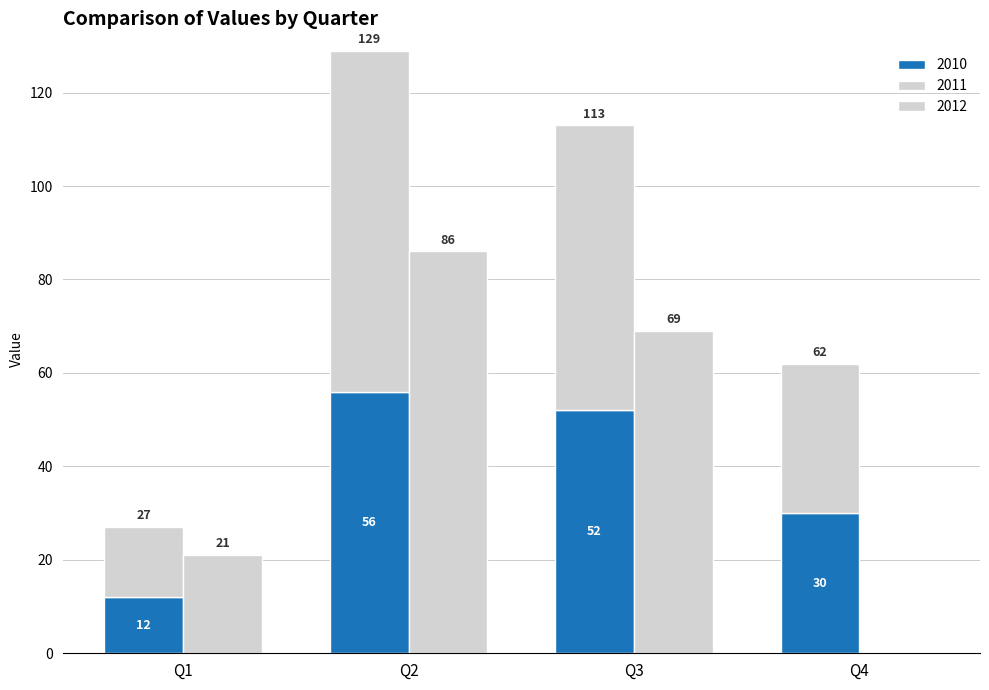

Which series changed the most between Q1 and Q4?

2012